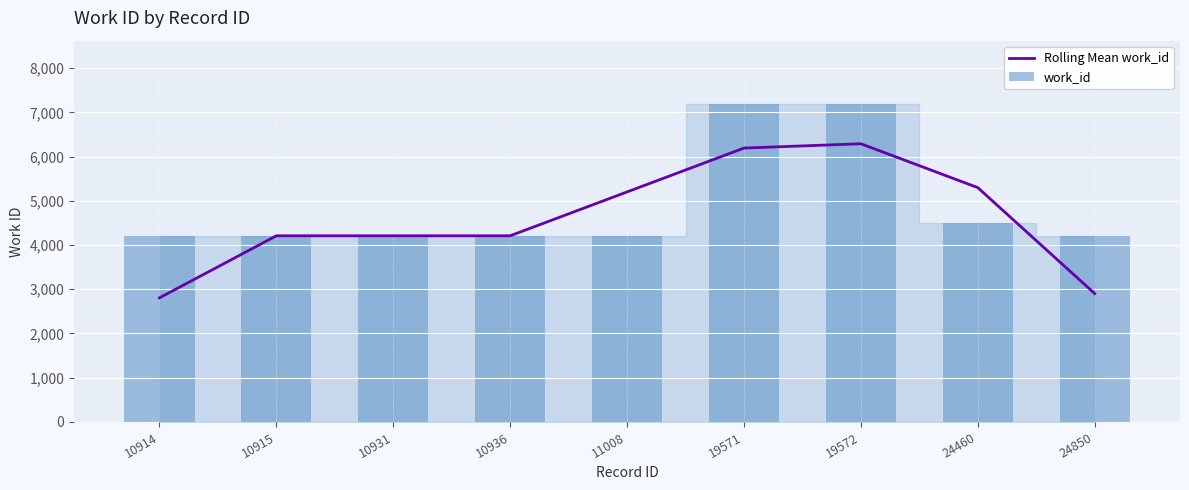

True or false: Rolling Mean work_id has a value of 4209.0 at 10936.

True